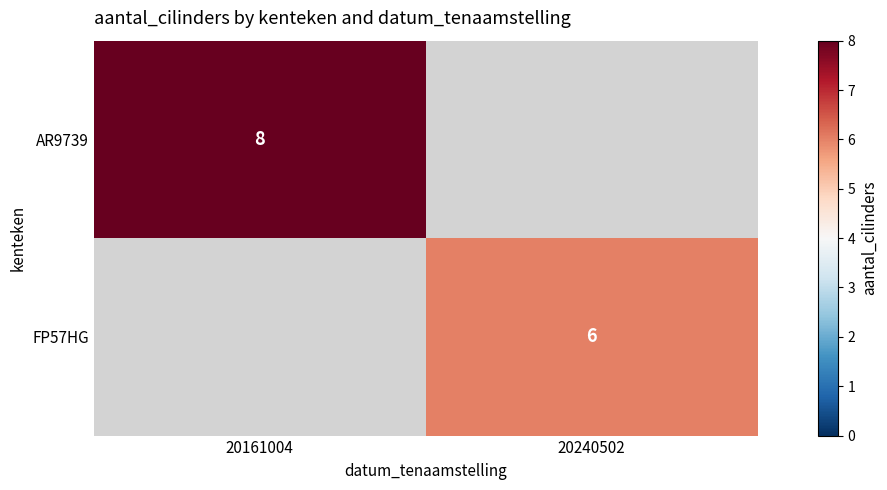

The FP57HG series shows 1.5 at 20240502. True or false?

False